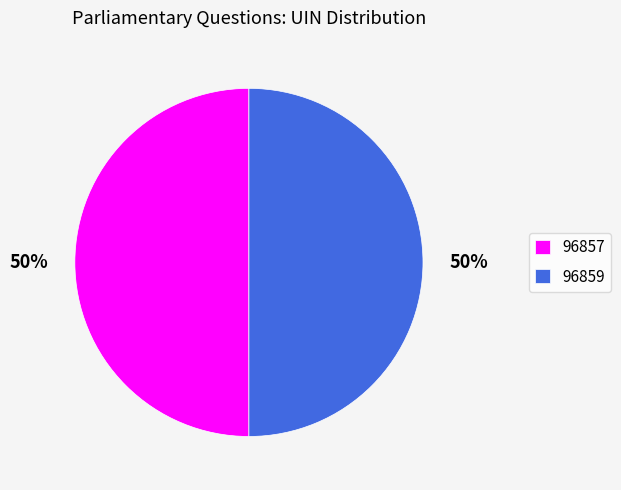

Count the number of slices in the pie.

2